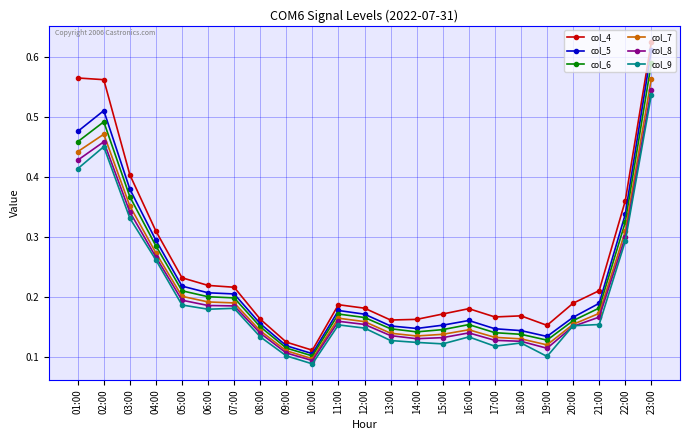

The value of col_4 at 19:00 is 0.2. True or false?

True